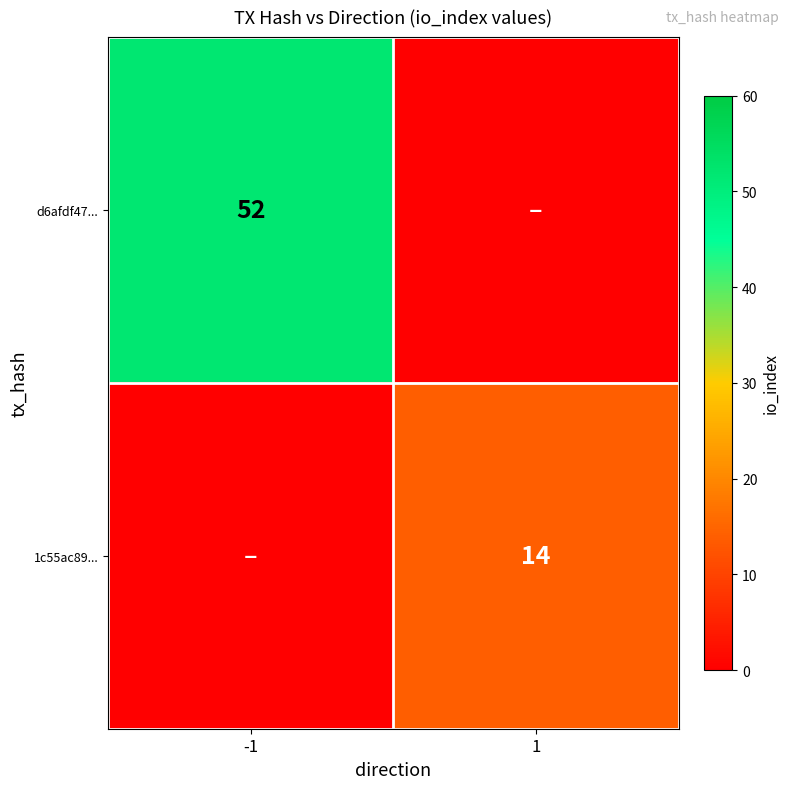

The d6afdf47... series shows 52 at -1. True or false?

True